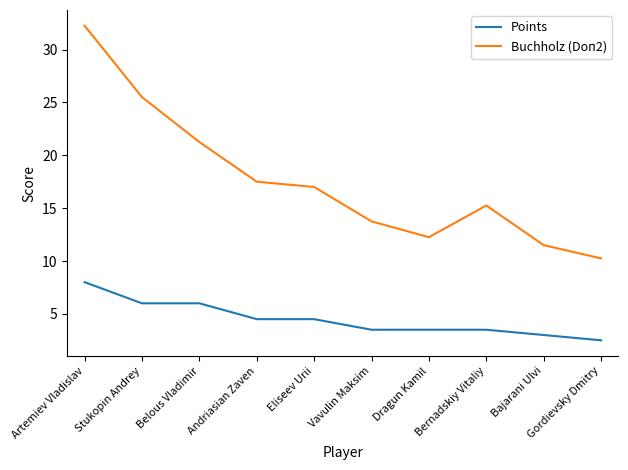

What is the sum of all Points values?

45.0